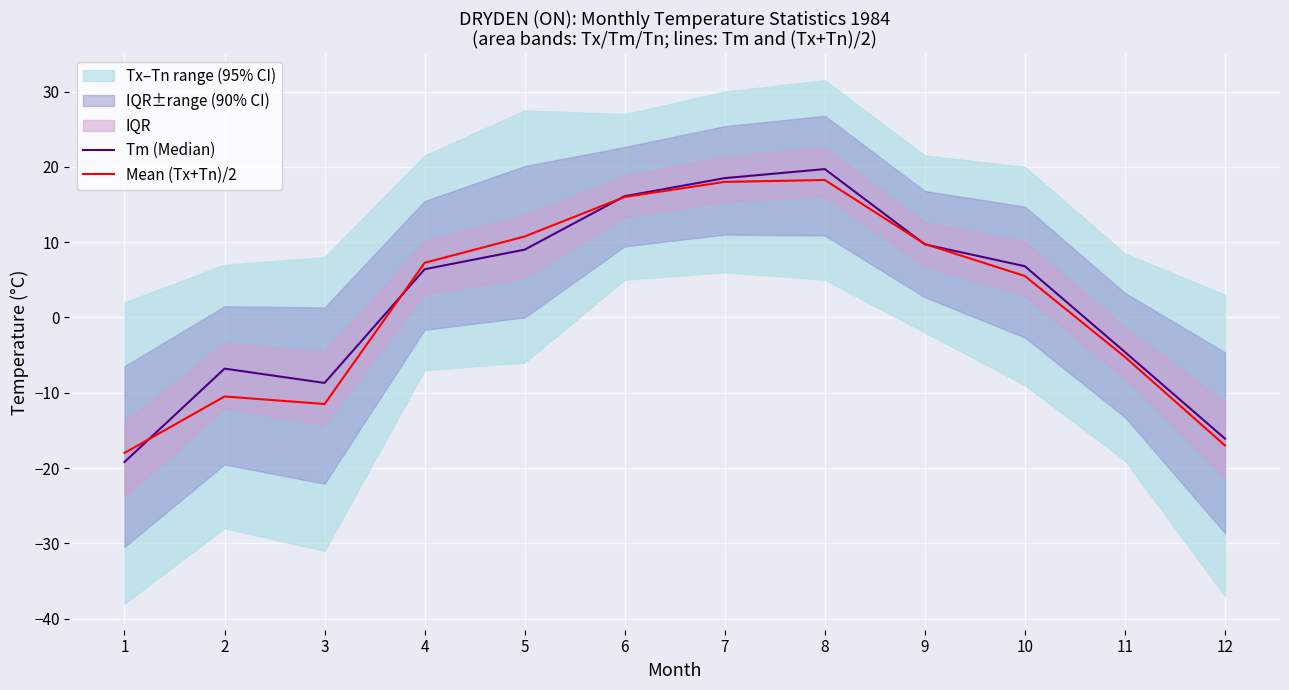

Reading right to left, list all the values displayed in this chart.

Tm (Median): 12=-16.1	11=-4.6	10=6.8	9=9.7	8=19.7	7=18.5	6=16.1	5=9.0	4=6.4	3=-8.7	2=-6.8	1=-19.2
Mean (Tx+Tn)/2: 12=-17.0	11=-5.2	10=5.5	9=9.8	8=18.2	7=18.0	6=16.0	5=10.8	4=7.2	3=-11.5	2=-10.5	1=-18.0